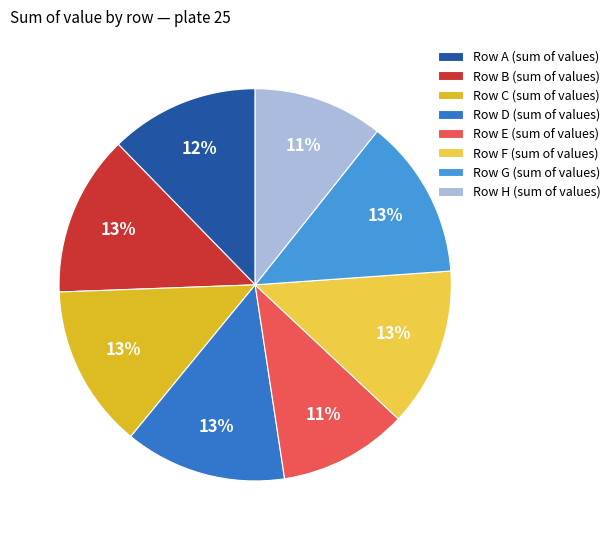

Do Row F (sum of values) and Row E (sum of values) together represent more than half of the pie?

No